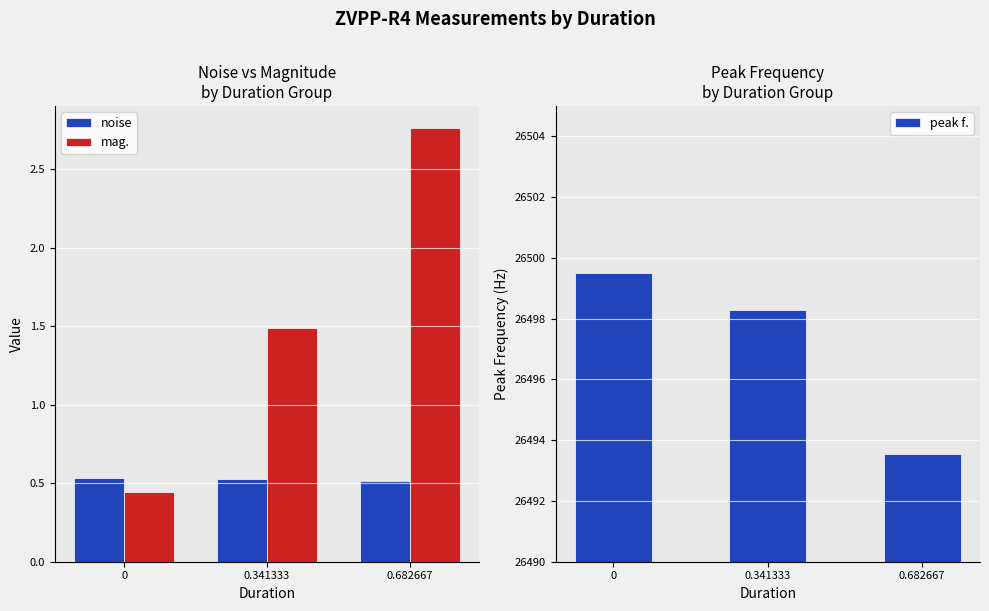

Which series has the largest total across all categories?

peak f.